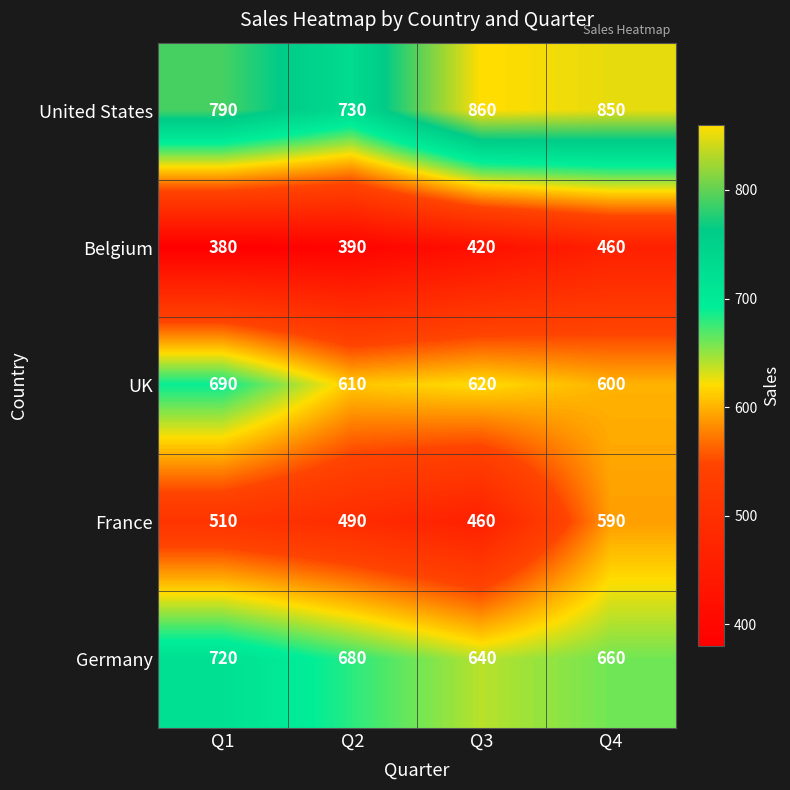

How many data points in United States are less than 850?

2